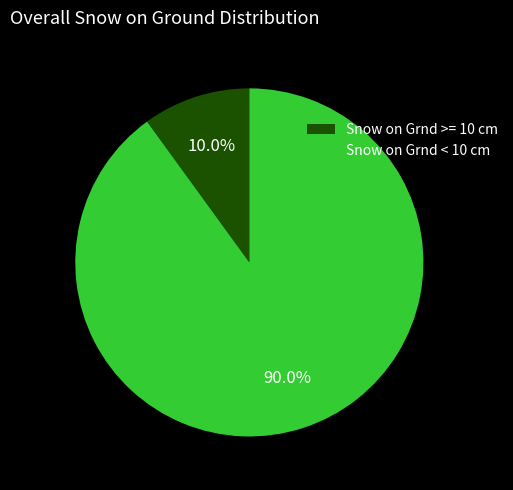

What is the ratio of the value at Snow on Grnd < 10 cm to the value at Snow on Grnd >= 10 cm?

9.0